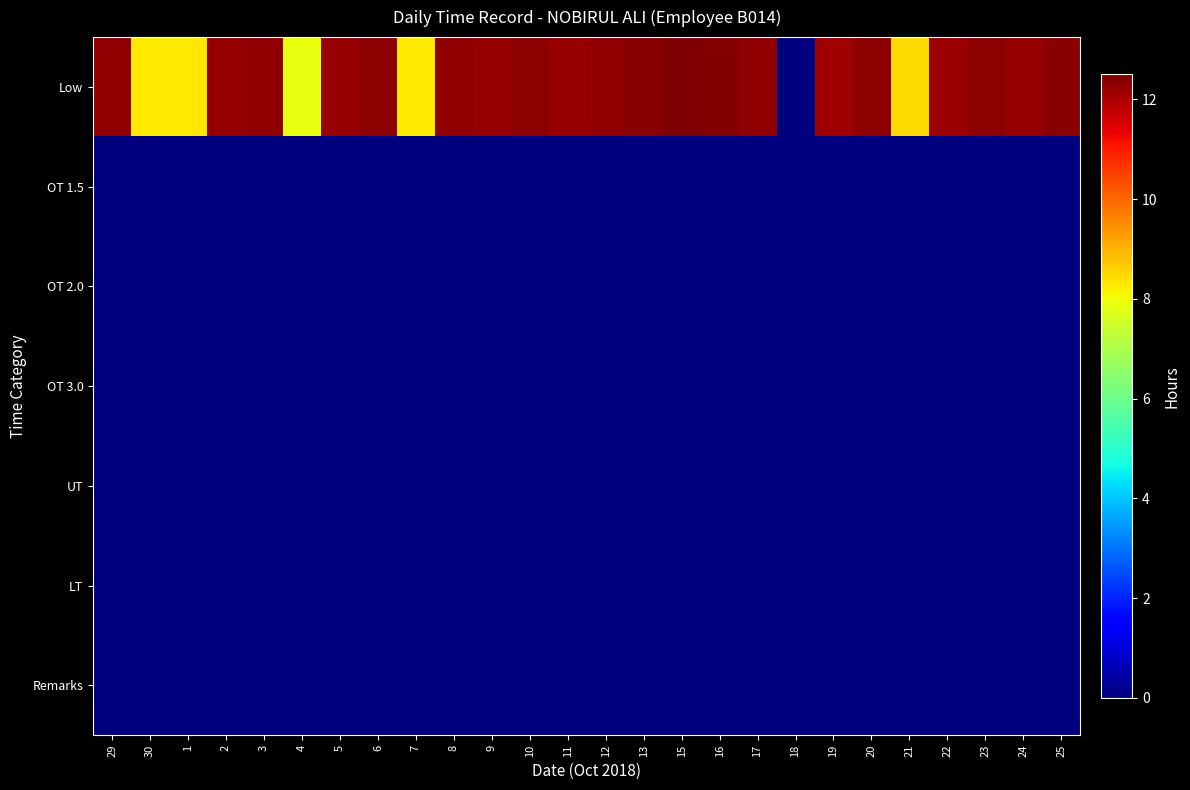

Rank the series at 7 from highest to lowest value.

Low, OT 1.5, OT 2.0, OT 3.0, UT, LT, Remarks